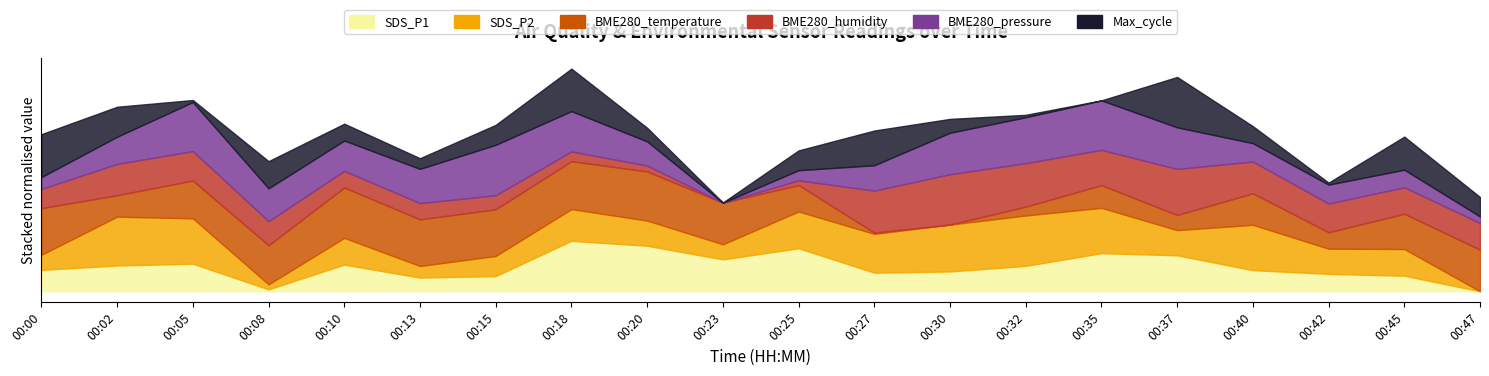

Which category has the highest value in the BME280_humidity series?

00:30